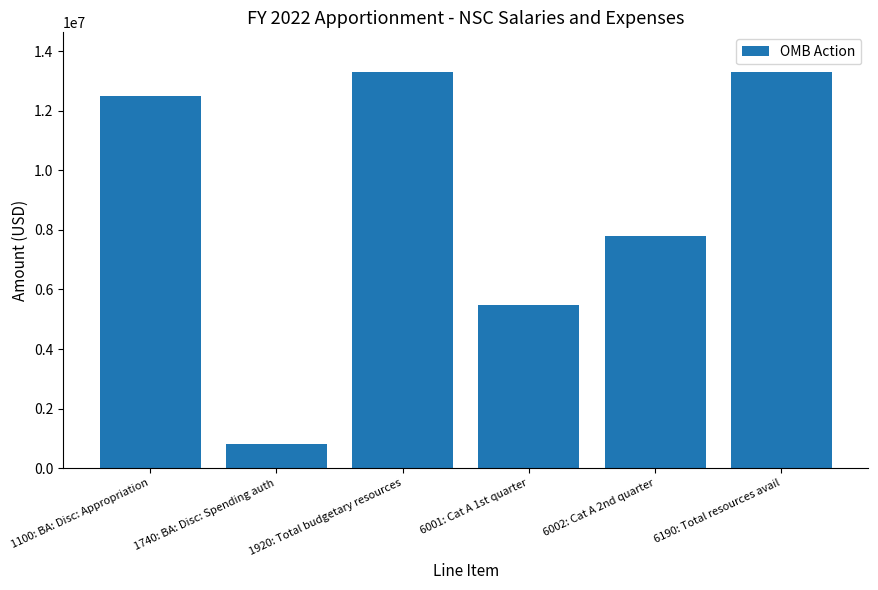

What is the label of the 6th bar from the right?

1100: BA: Disc: Appropriation